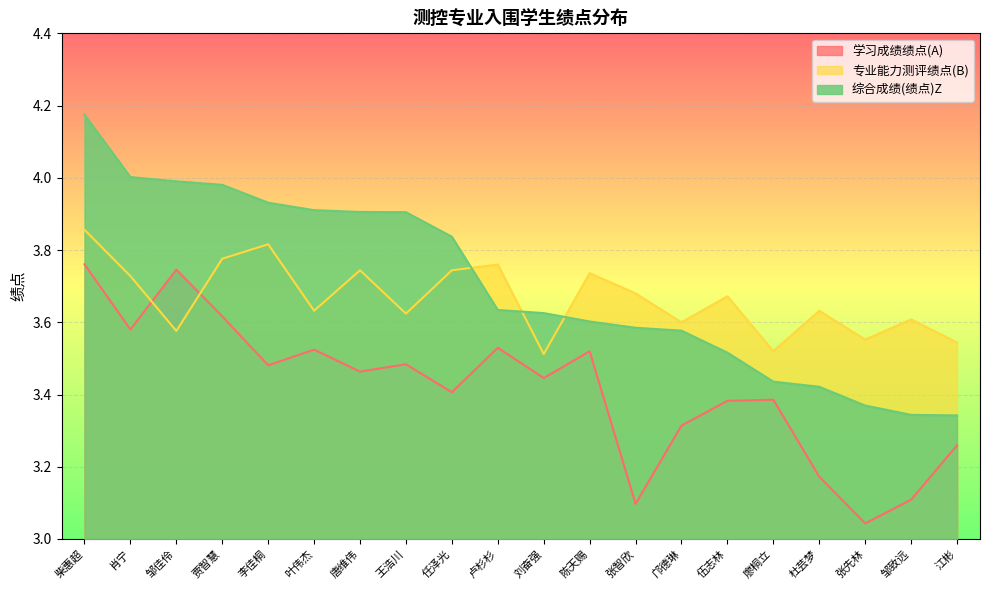

What are all the series names shown in the legend?

学习成绩绩点(A), 专业能力测评绩点(B), 综合成绩(绩点)Z